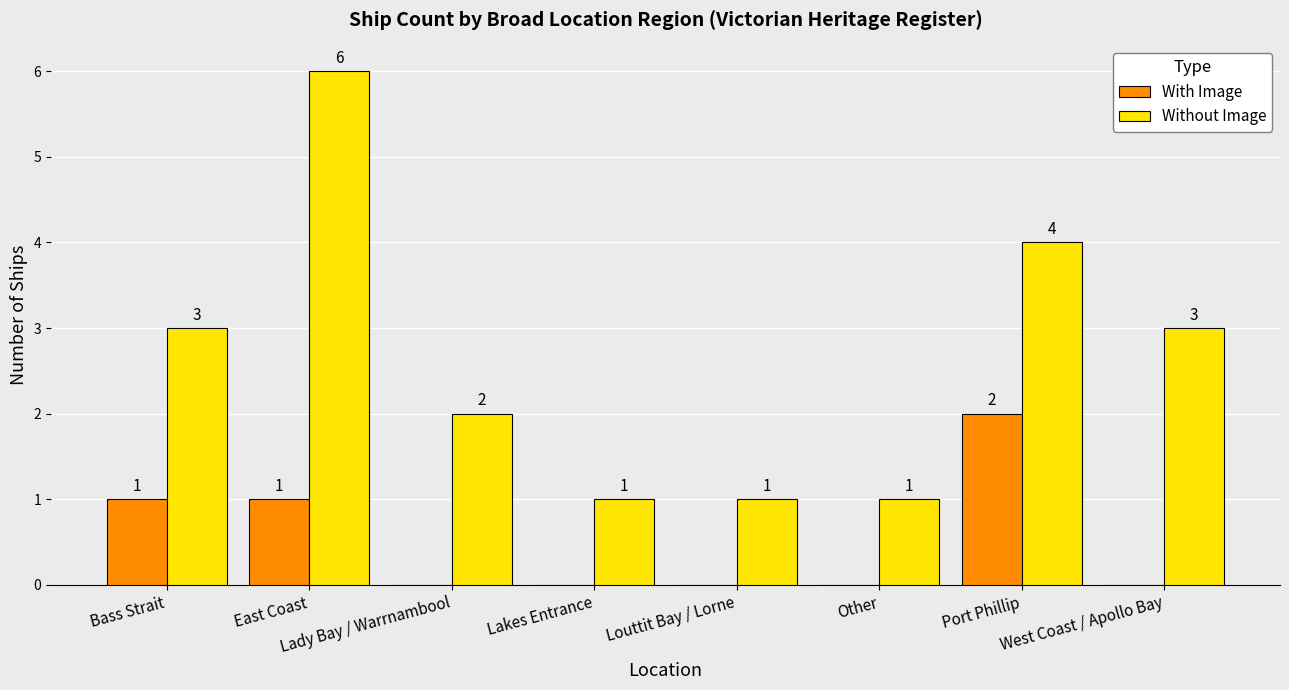

Which series has the largest total across all categories?

Without Image